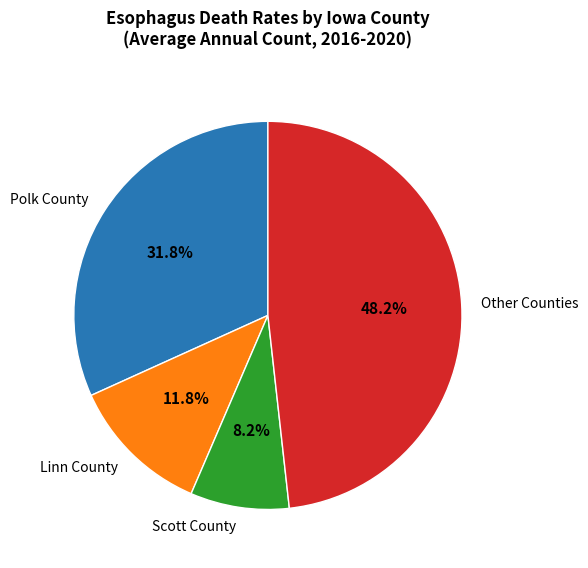

Which category has the smallest portion of the pie?

Scott County